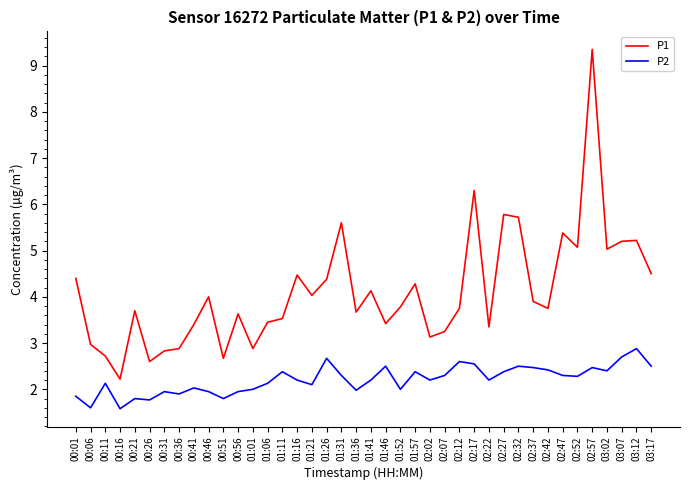

What position from the right is 02:12?

14